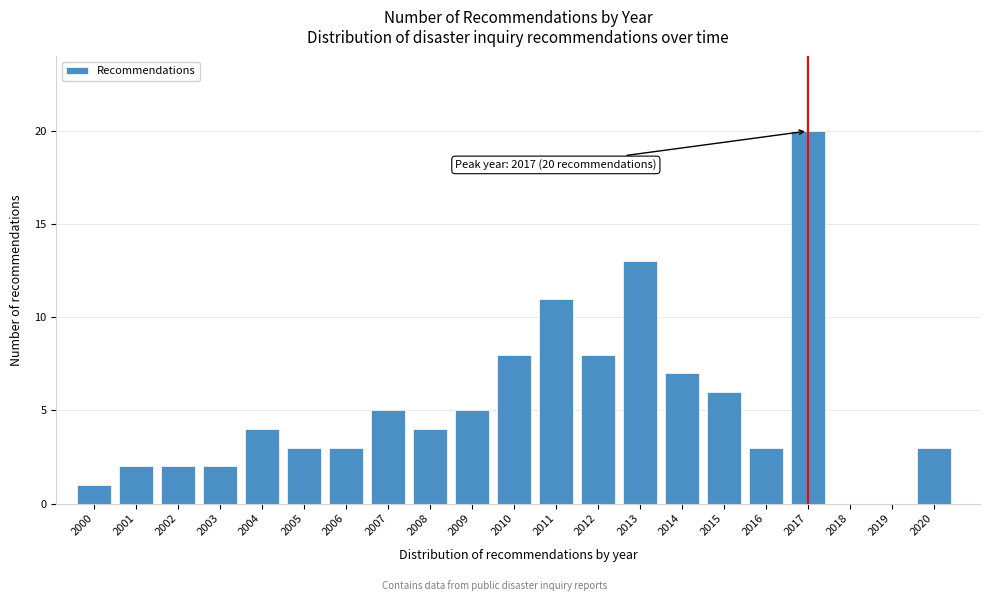

Reading right to left, transcribe all the data shown in this chart.

2020=3	2019=0	2018=0	2017=20	2016=3	2015=6	2014=7	2013=13	2012=8	2011=11	2010=8	2009=5	2008=4	2007=5	2006=3	2005=3	2004=4	2003=2	2002=2	2001=2	2000=1